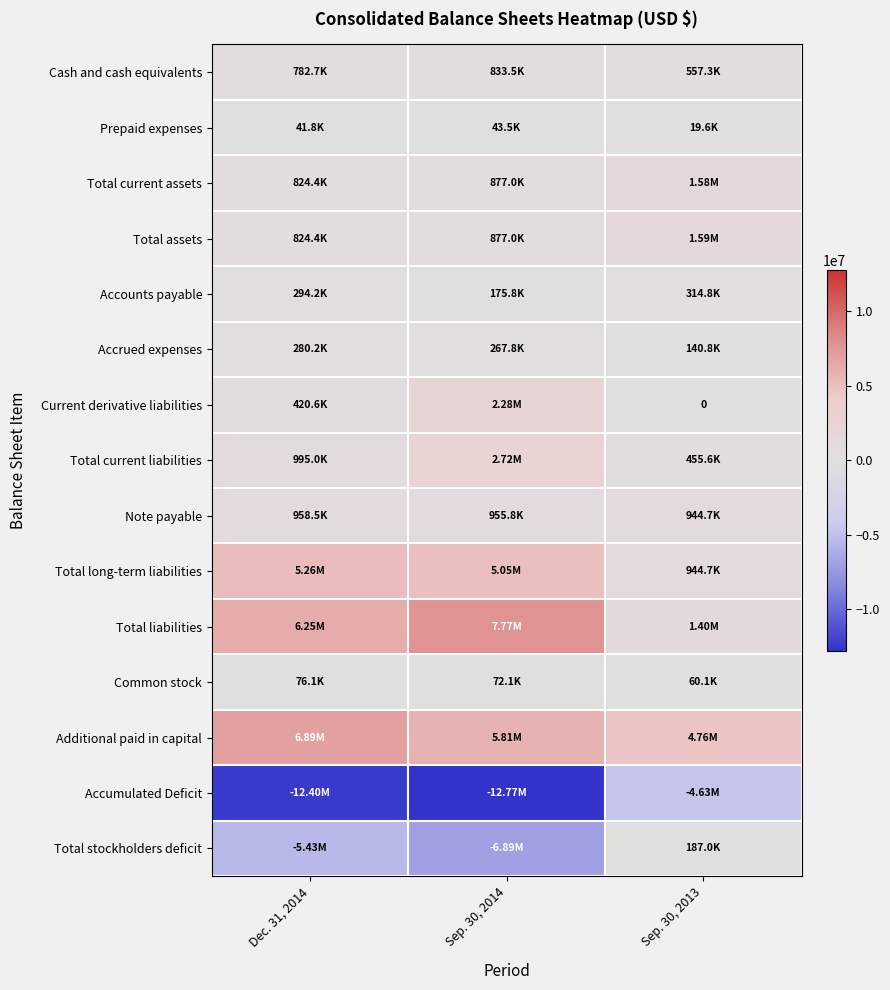

Which series changed the most between Sep. 30, 2014 and Sep. 30, 2013?

Accumulated Deficit